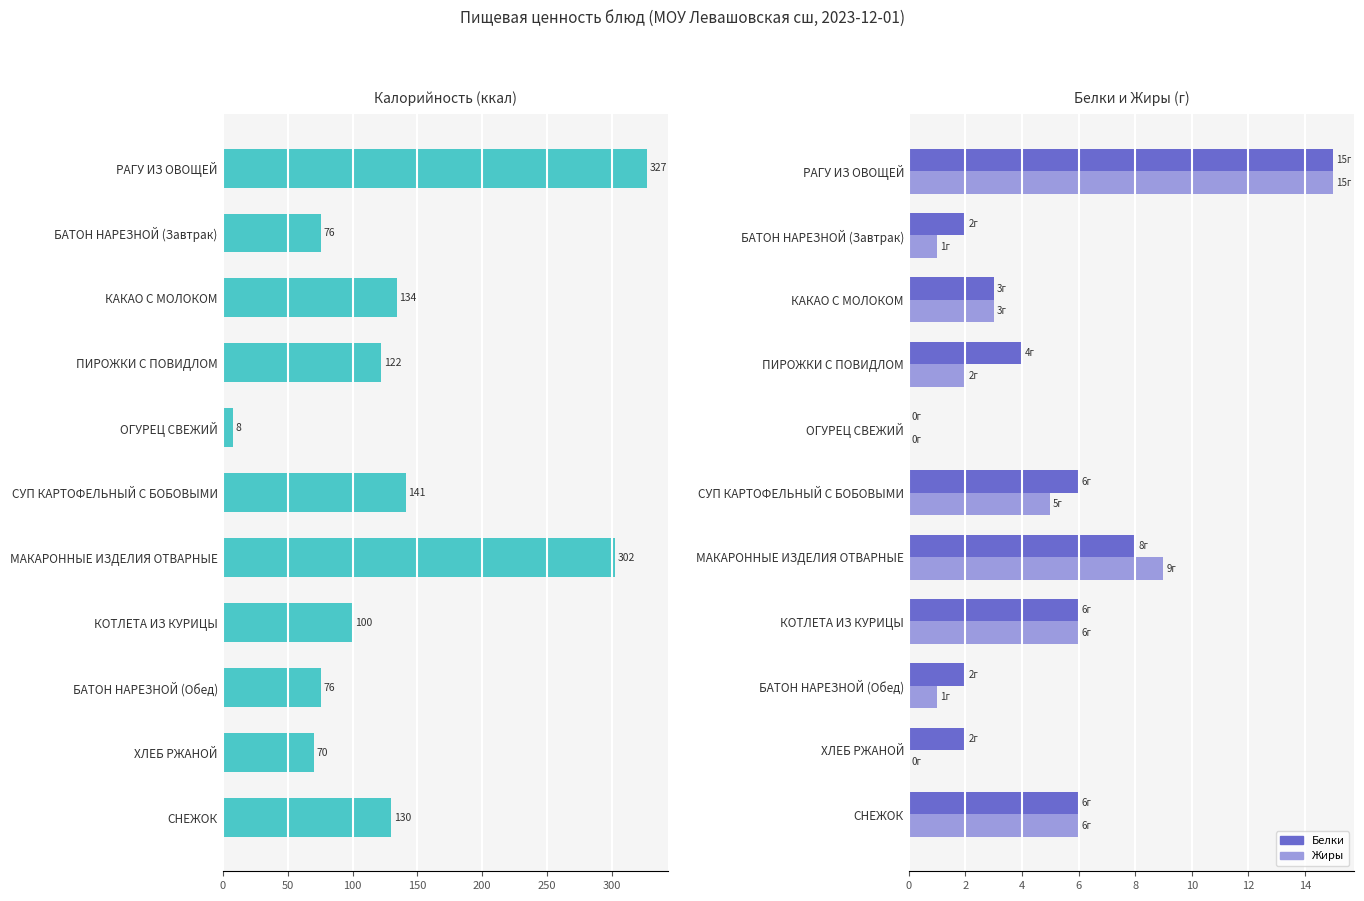

How many bars are there in total?

33